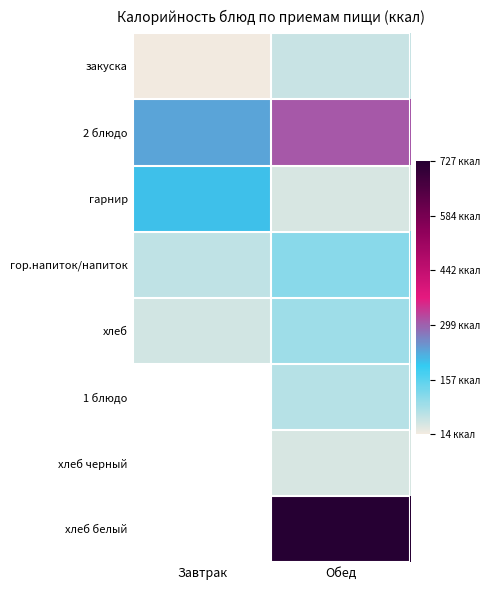

At which category is the sum across all series the highest?

Обед